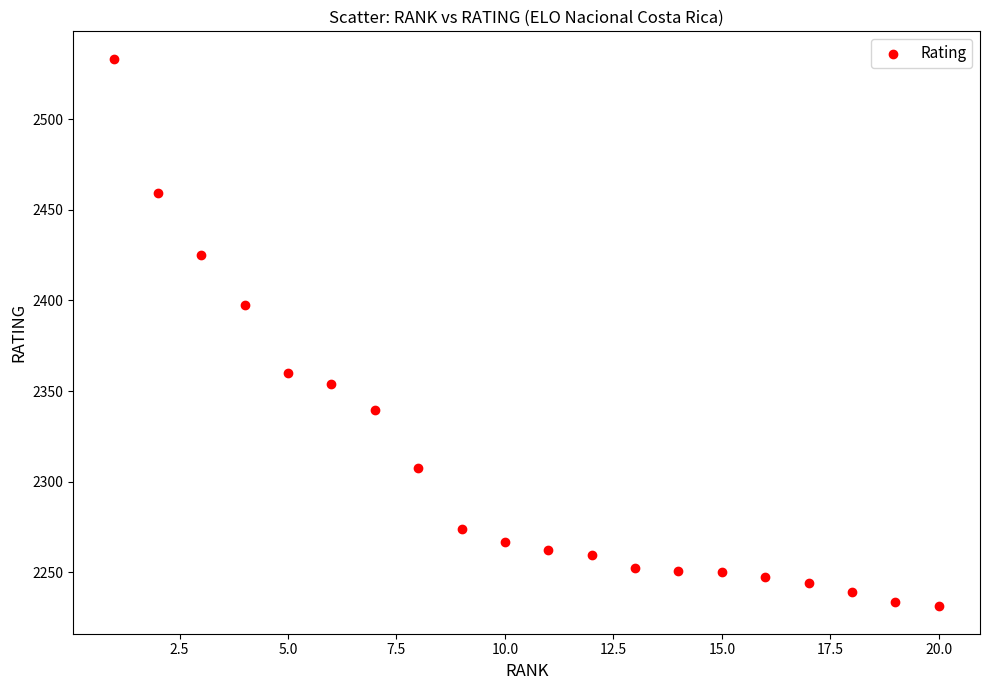

What Y value in the scatter plot is closest to 2382?

2397.6